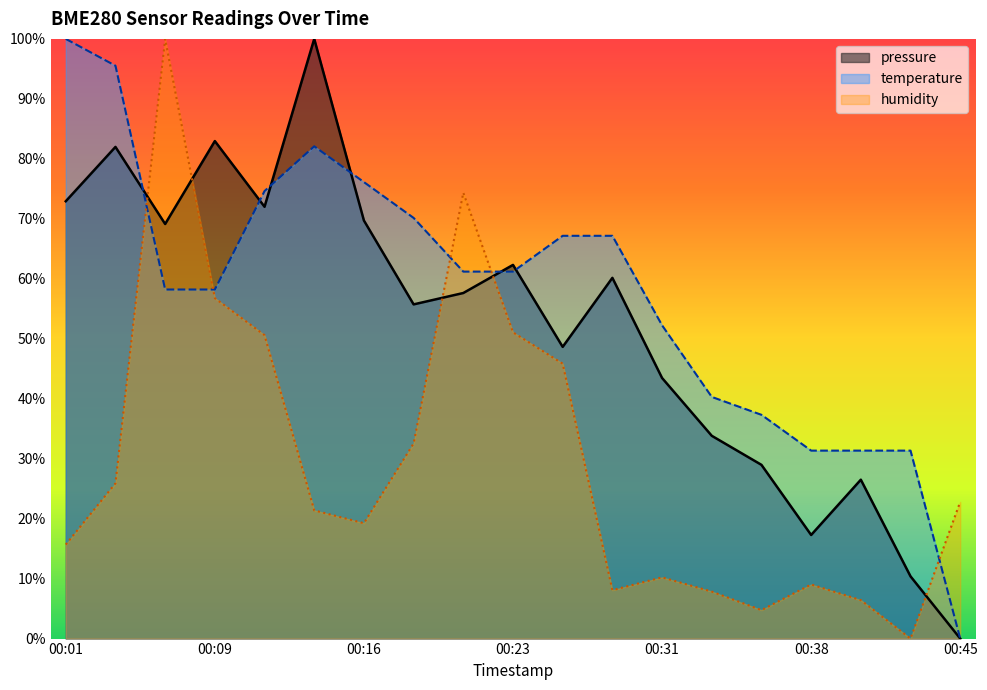

What is the difference between the pressure values at 00:06 and 00:04?

12.9